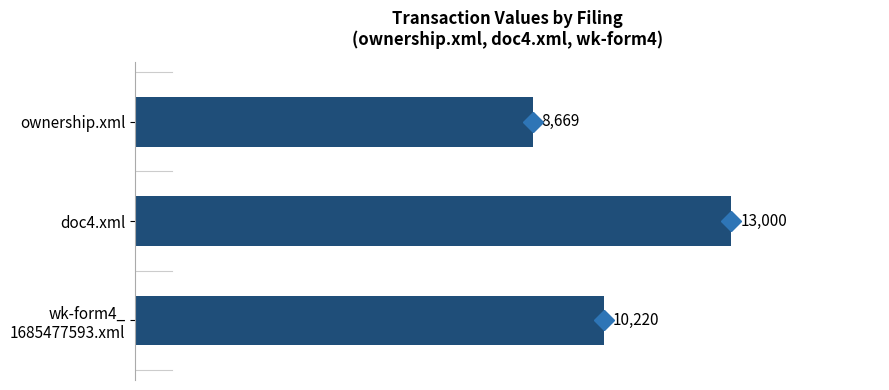

What is the value of the 1st bar from the top?

8669